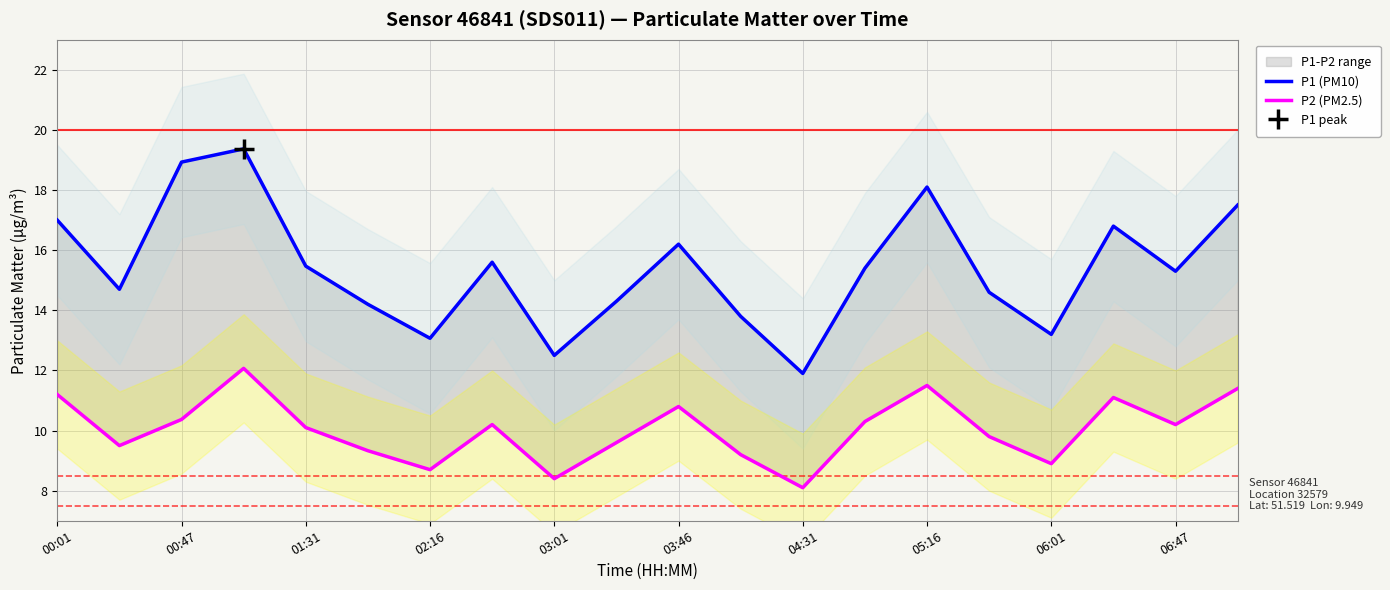

What is the spread (max minus min) of values at 00:47?

5.2